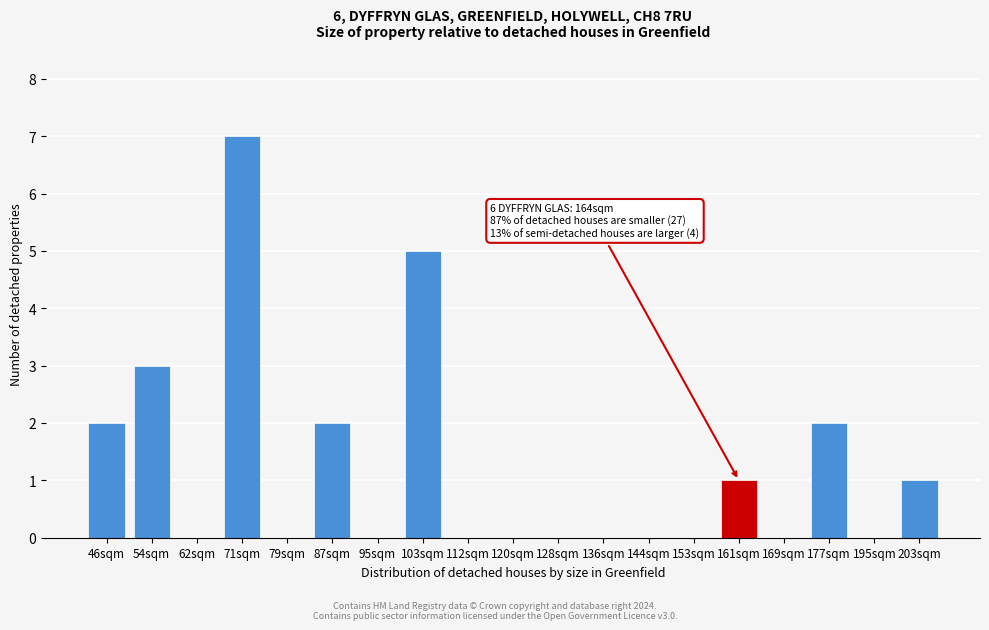

Reading right to left, transcribe all the data shown in this chart.

203sqm=1	195sqm=0	177sqm=2	169sqm=0	161sqm=1	153sqm=0	144sqm=0	136sqm=0	128sqm=0	120sqm=0	112sqm=0	103sqm=5	95sqm=0	87sqm=2	79sqm=0	71sqm=7	62sqm=0	54sqm=3	46sqm=2